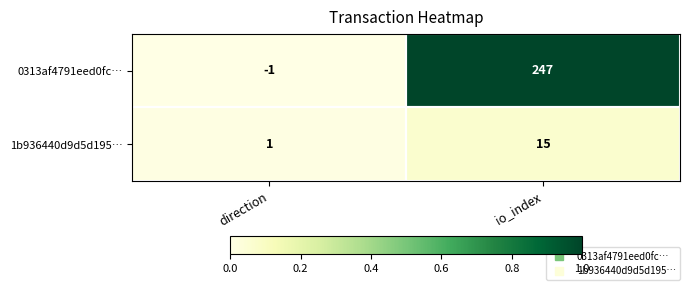

At which category is the sum across all series the highest?

io_index